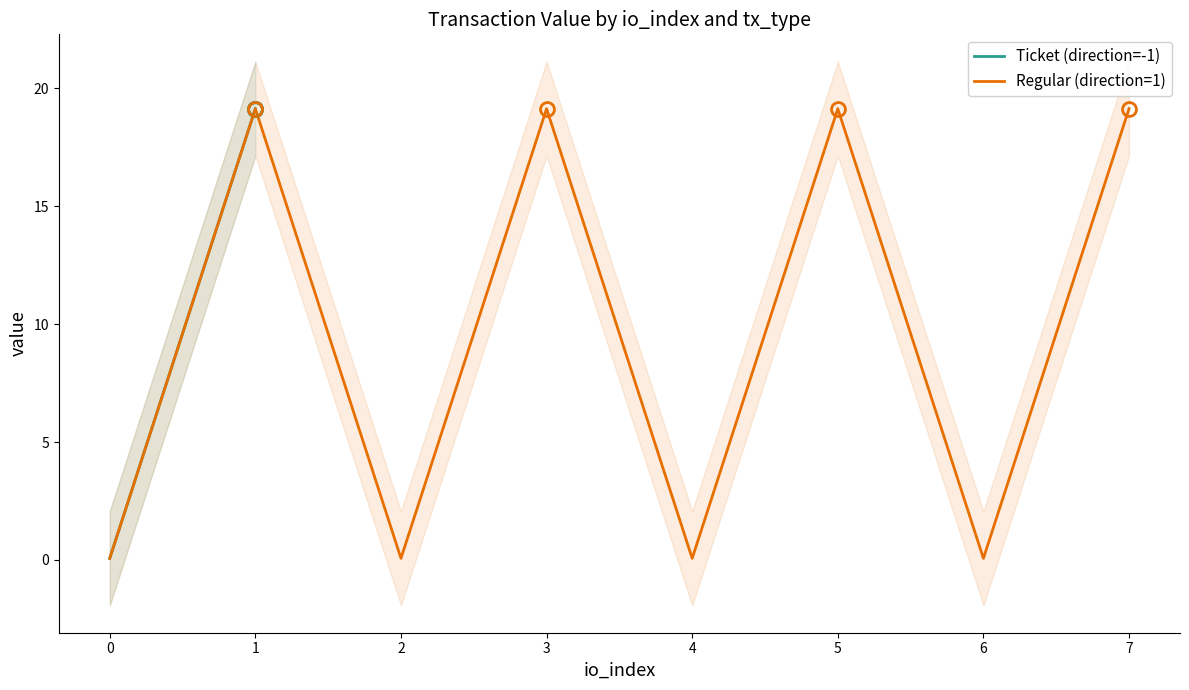

True or false: Ticket (direction=-1) has more than 2 interior local peaks.

False